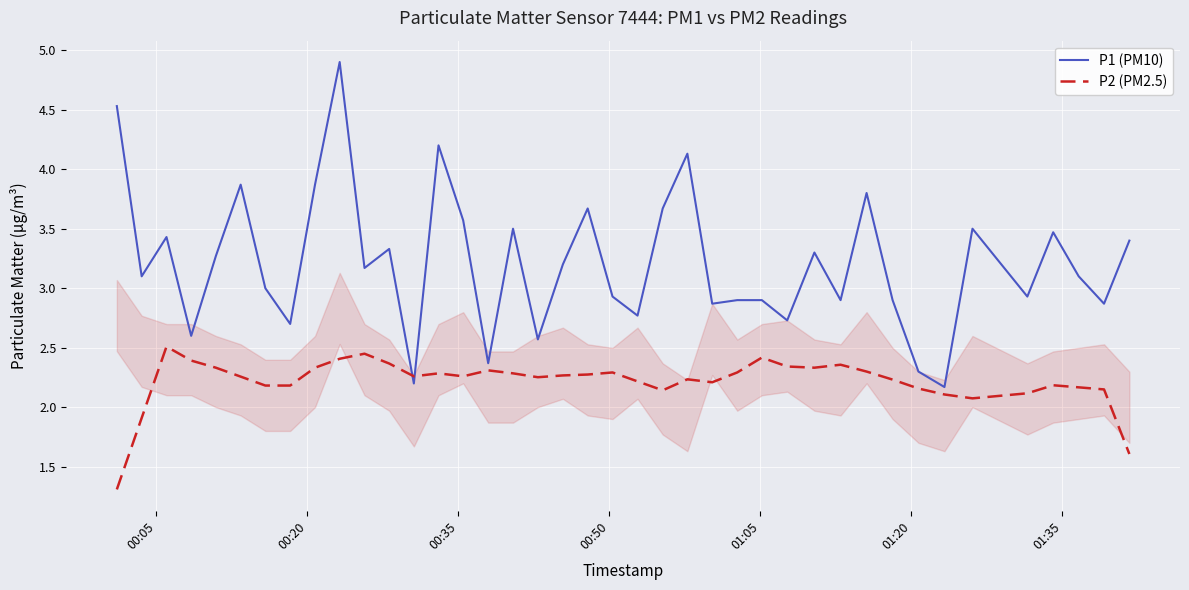

Which series ends up on top after the final intersection of P1 (PM10) and P2 (PM2.5)?

P1 (PM10)